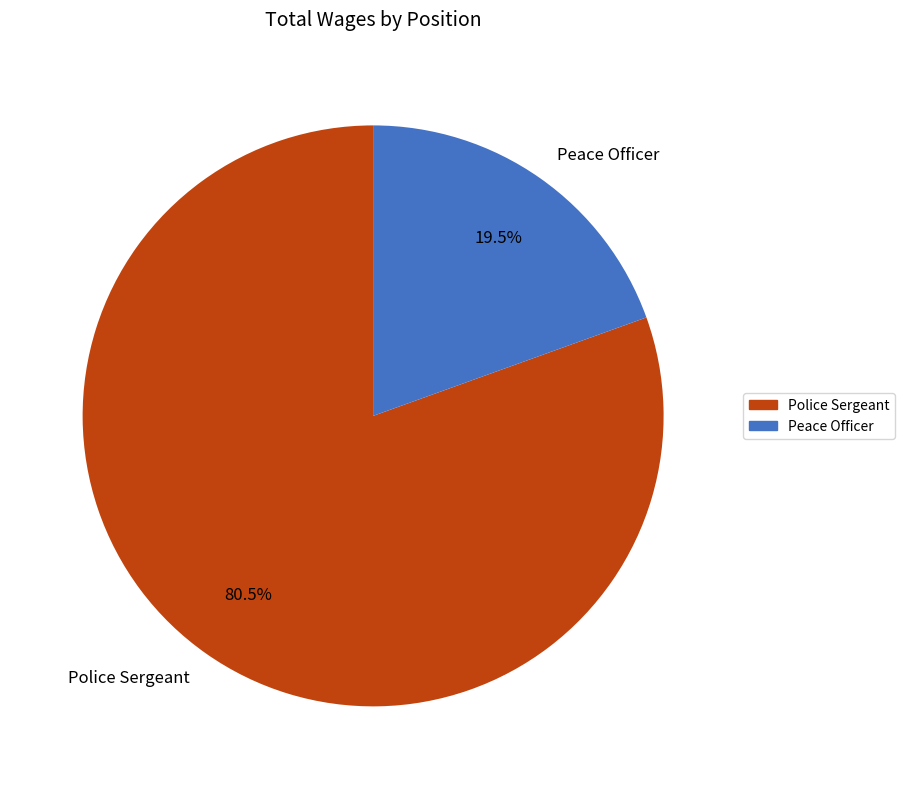

How much of the chart is everything except Police Sergeant?

19.5%